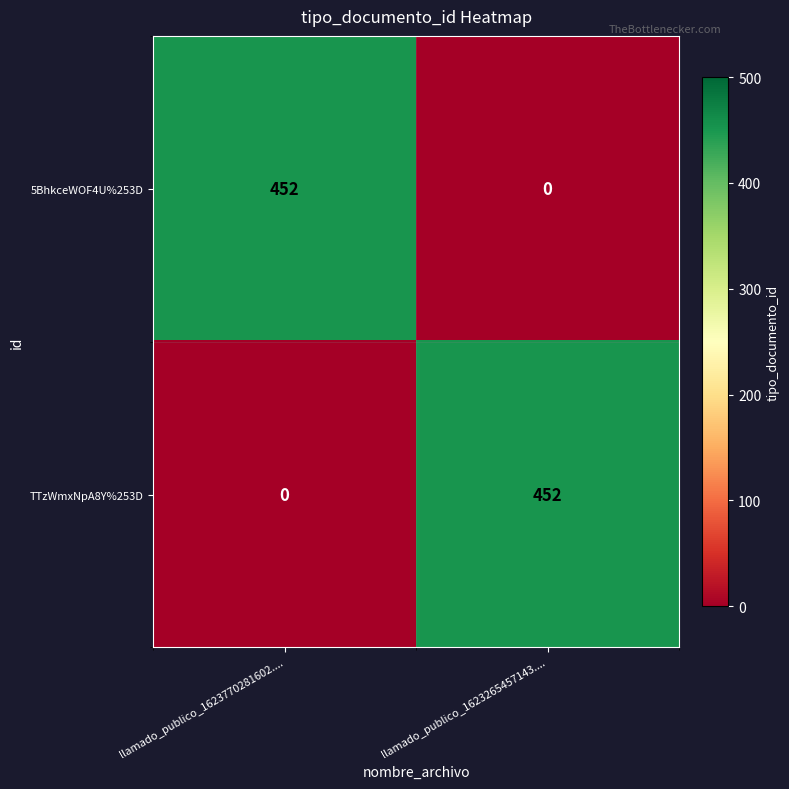

True or false: TTzWmxNpA8Y%253D has a value of 0 at llamado_publico_1623770281602.....

True